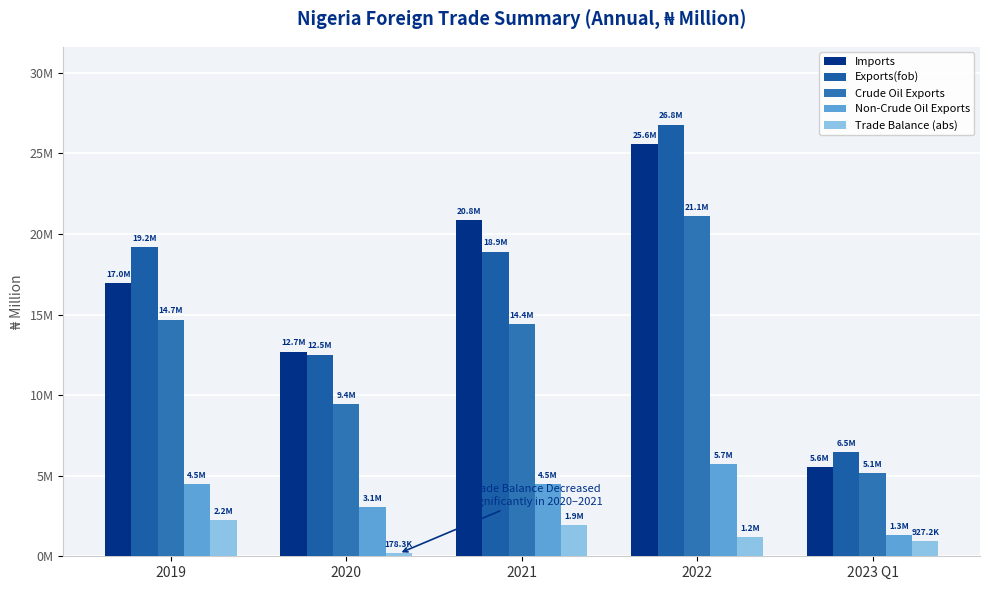

List the labels in order of Imports value, smallest first.

2023 Q1, 2020, 2019, 2021, 2022